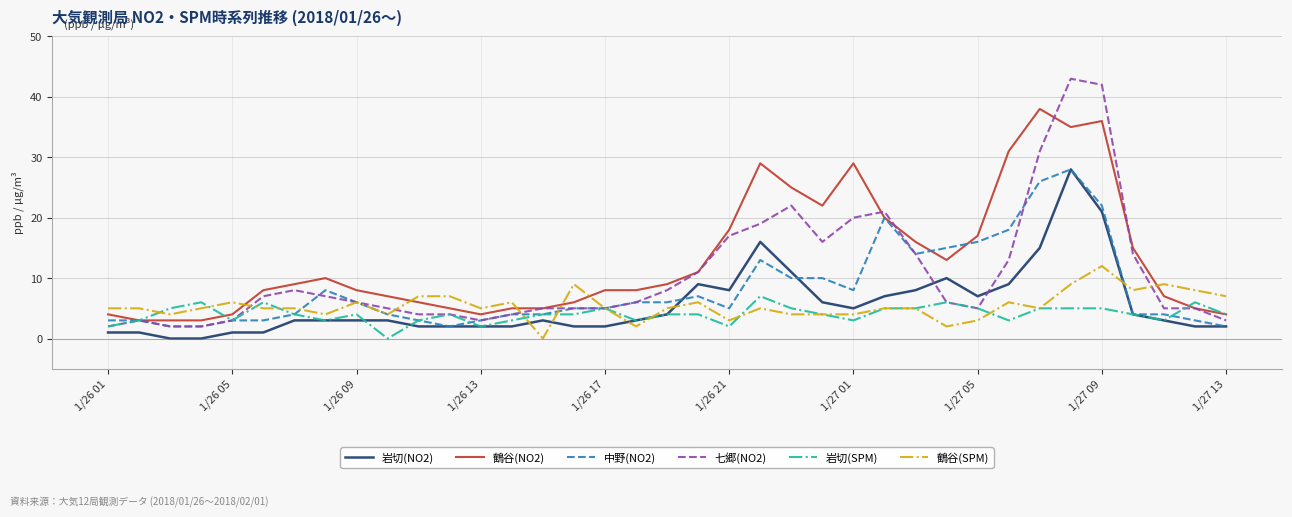

True or false: 岩切(NO2) and 七郷(NO2) intersect in this chart.

True